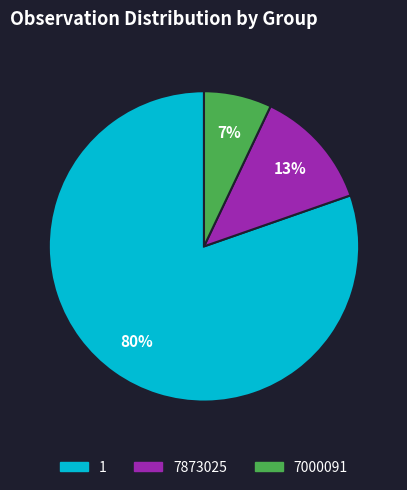

True or false: 7873025 accounts for 4% of the total.

False